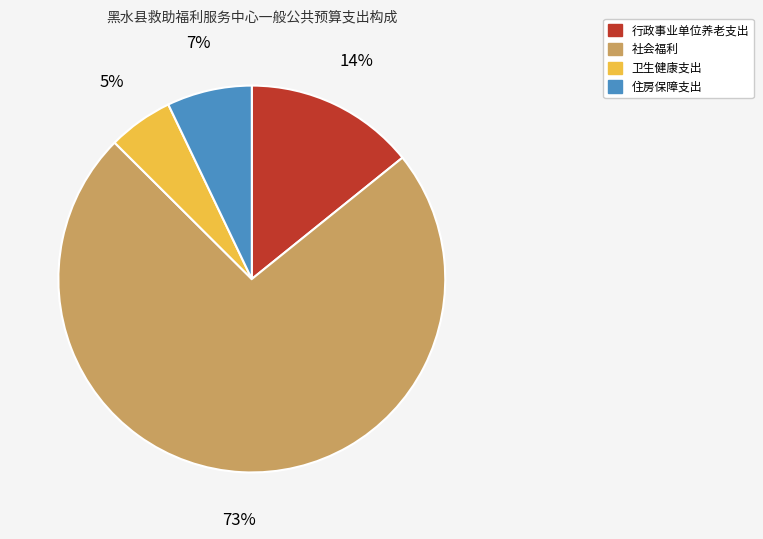

Approximately how many times larger is the value at 行政事业单位养老支出 compared to 住房保障支出?

2.0